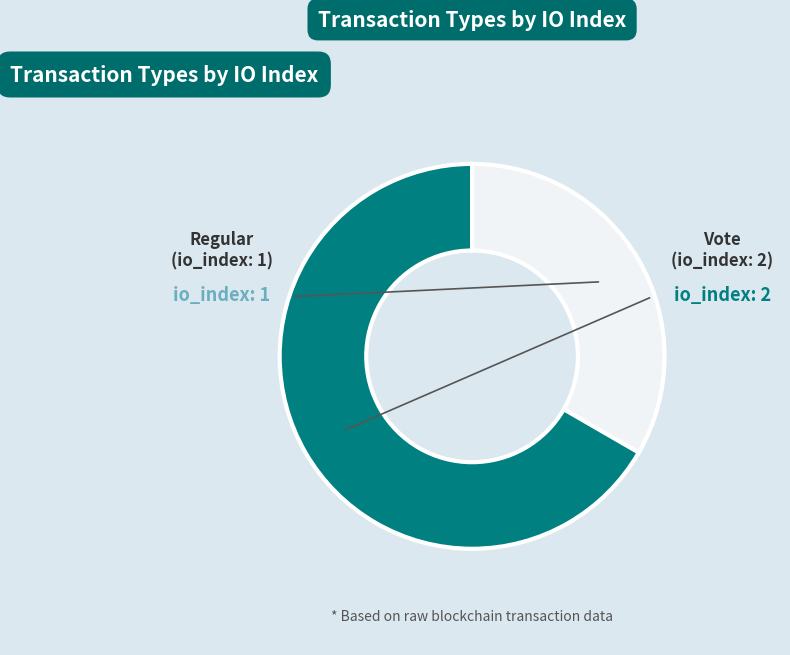

Is there a majority slice in this chart?

Yes